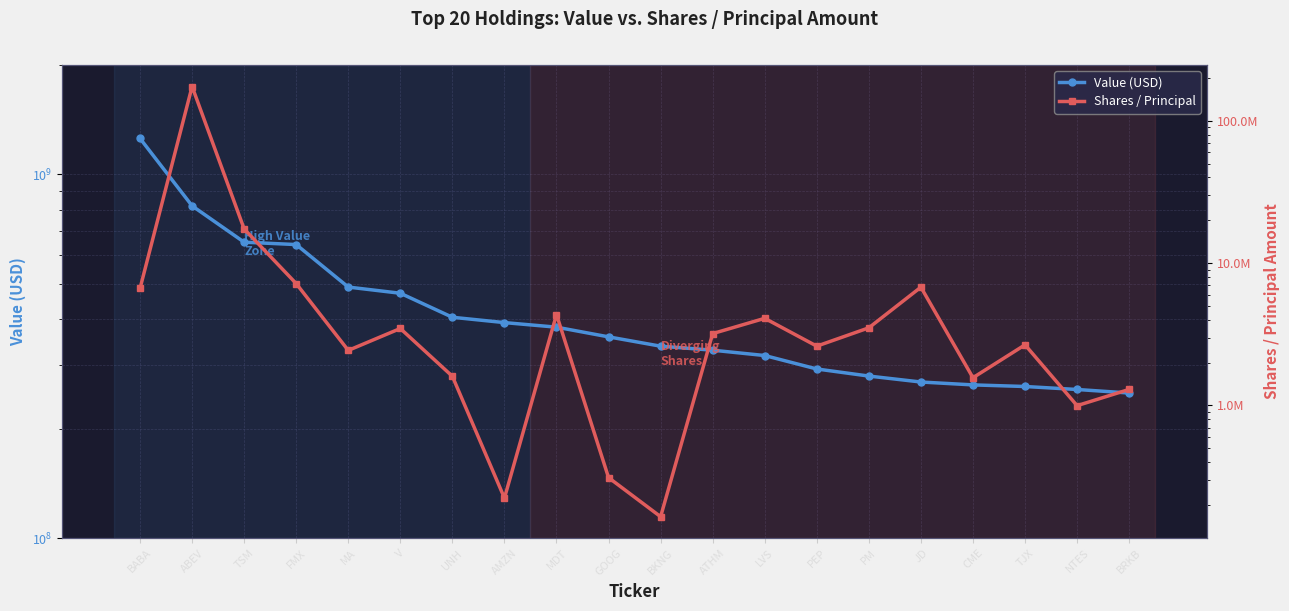

What is the difference between the second highest and second lowest values in the Value (USD) series?

563560000